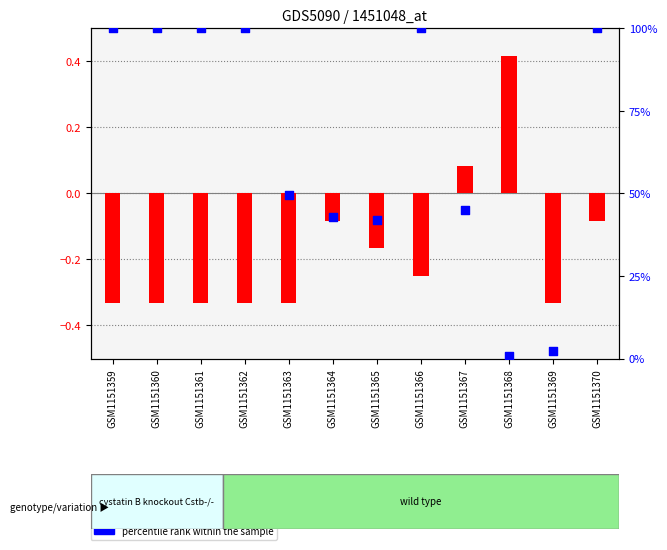

What are all the series names shown in the legend?

transformed count, percentile rank within the sample